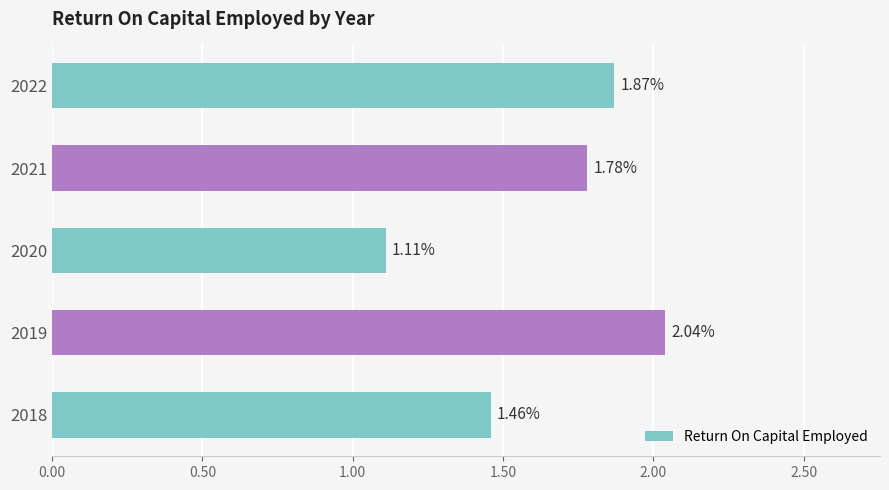

Rank the categories by value from highest to lowest.

2019, 2022, 2021, 2018, 2020